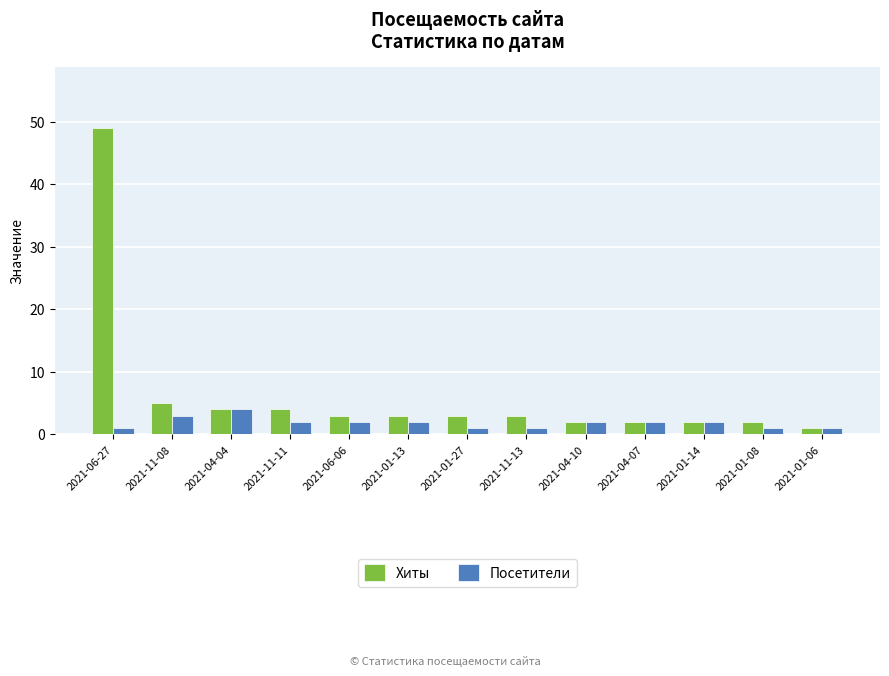

List the series in order of their overall mean, lowest first.

Посетители, Хиты